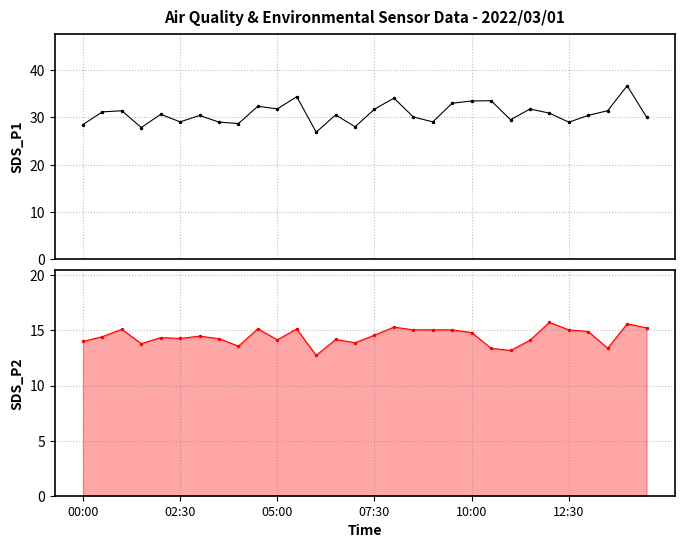

Is this an area chart (filled region under the line)?

No